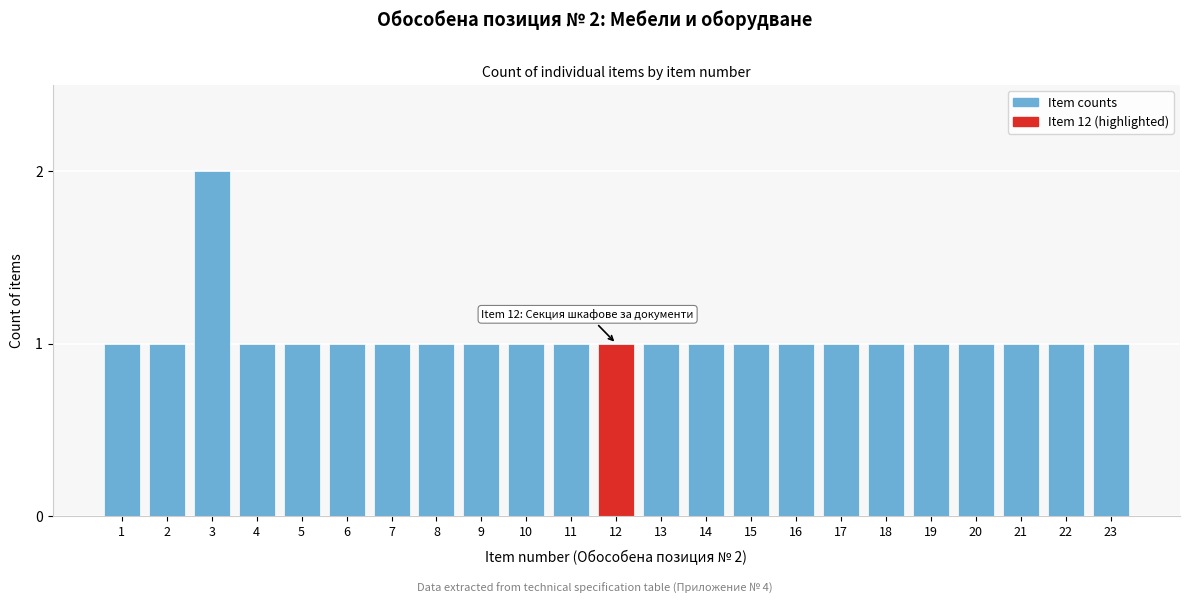

Reading left to right, what are all the values shown in this chart?

1=1	2=1	3=2	4=1	5=1	6=1	7=1	8=1	9=1	10=1	11=1	12=1	13=1	14=1	15=1	16=1	17=1	18=1	19=1	20=1	21=1	22=1	23=1